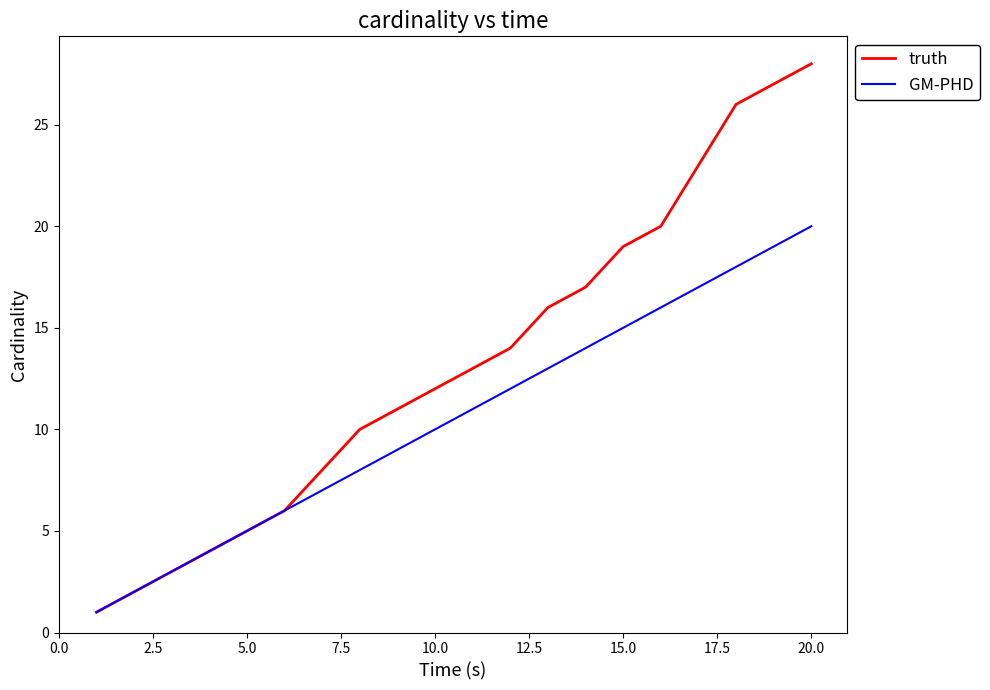

Which series has the widest spread of values?

truth